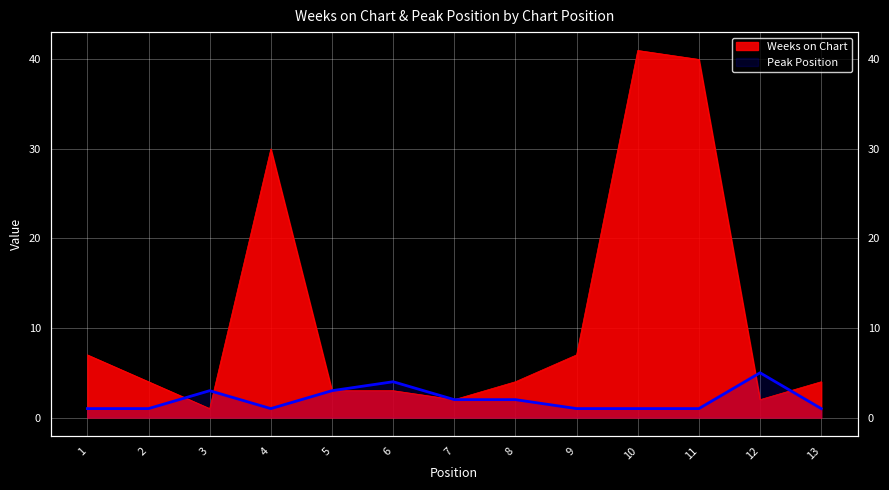

Is the value of Weeks on Chart at 7 greater than the value of Peak Position at 13?

Yes